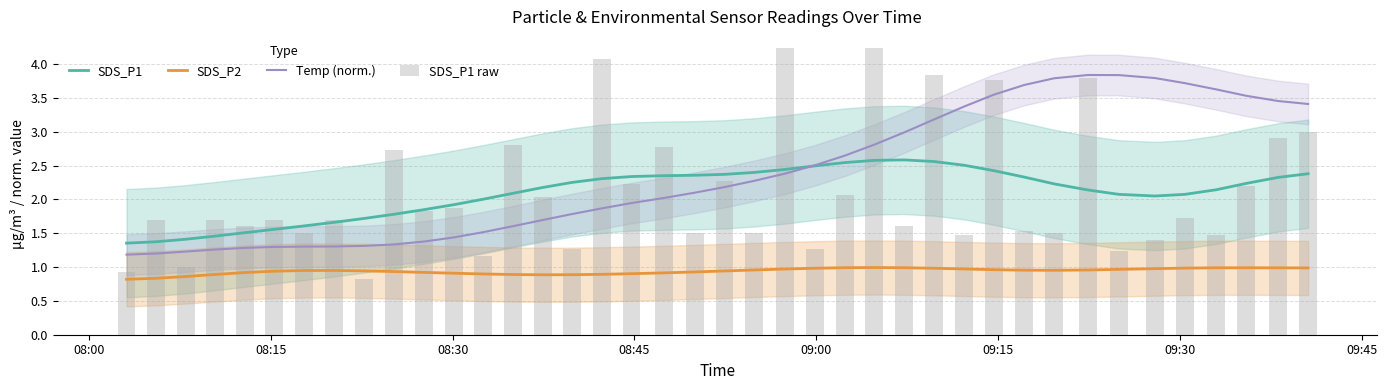

What is the greatest value displayed?

4.2